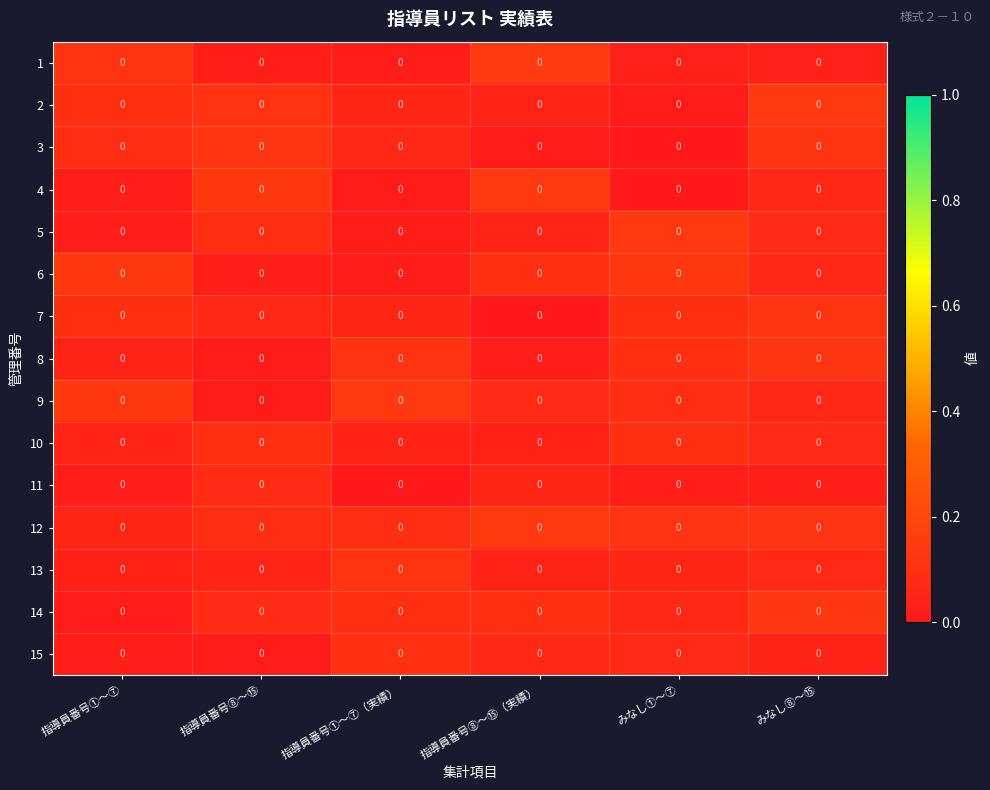

Rank the categories by row_7 value from lowest to highest.

指導員番号⑧～⑮, 指導員番号⑧～⑮（実績）, 指導員番号①～⑦, みなし①～⑦, 指導員番号①～⑦（実績）, みなし⑧～⑮